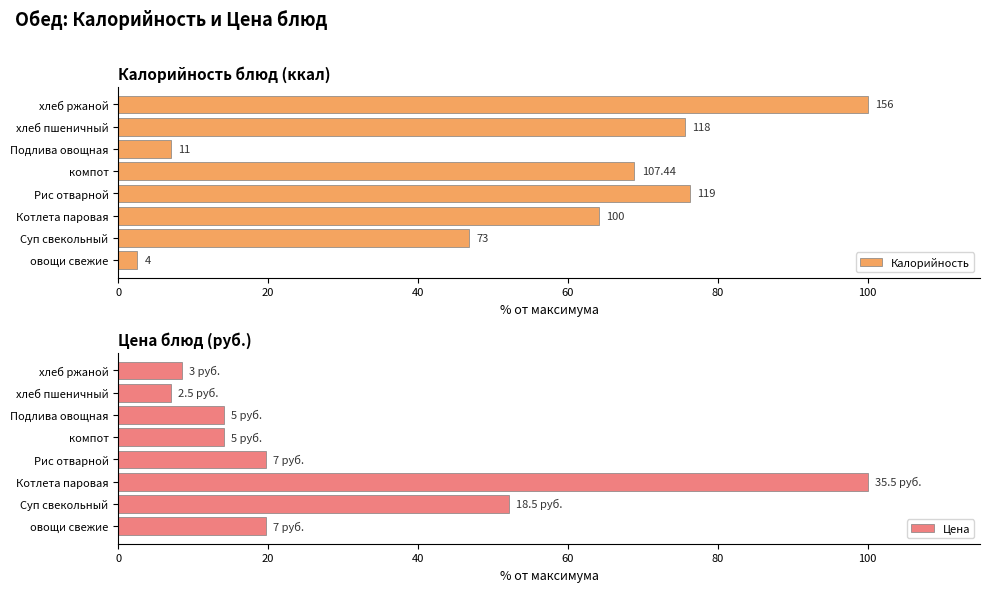

The value of Цена at Рис отварной is 12.1. True or false?

False